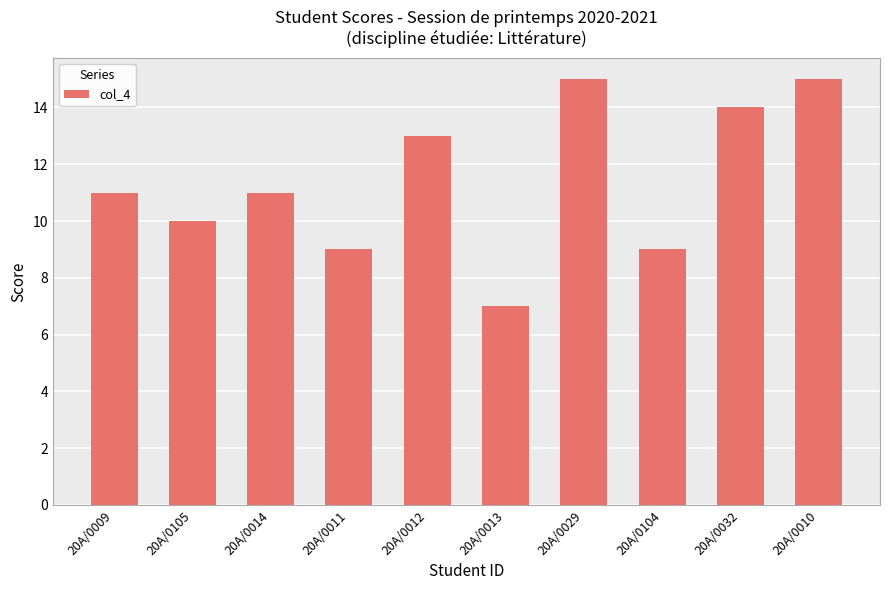

Reading left to right, list all the values displayed in this chart.

20A/0009=11	20A/0105=10	20A/0014=11	20A/0011=9	20A/0012=13	20A/0013=7	20A/0029=15	20A/0104=9	20A/0032=14	20A/0010=15